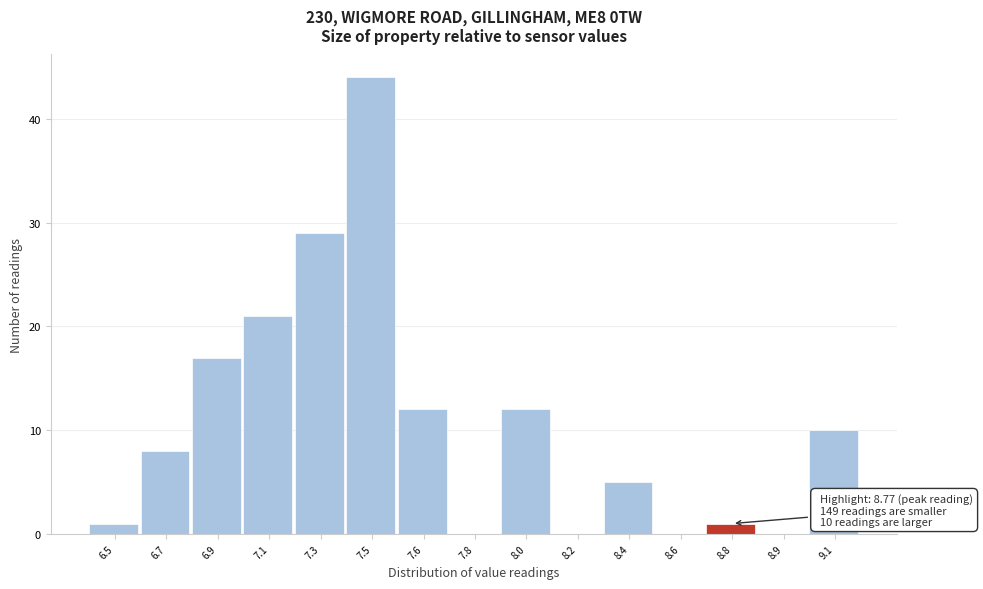

Reading left to right, transcribe all the data shown in this chart.

6.5=1	6.7=8	6.9=17	7.1=21	7.3=29	7.5=44	7.6=12	7.8=0	8.0=12	8.2=0	8.4=5	8.6=0	8.8=1	8.9=0	9.1=10